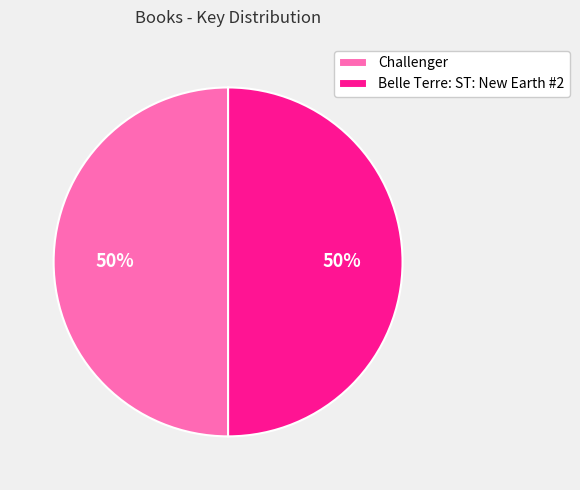

Approximately how many times larger is the value at Belle Terre: ST: New Earth #2 compared to Challenger?

1.0